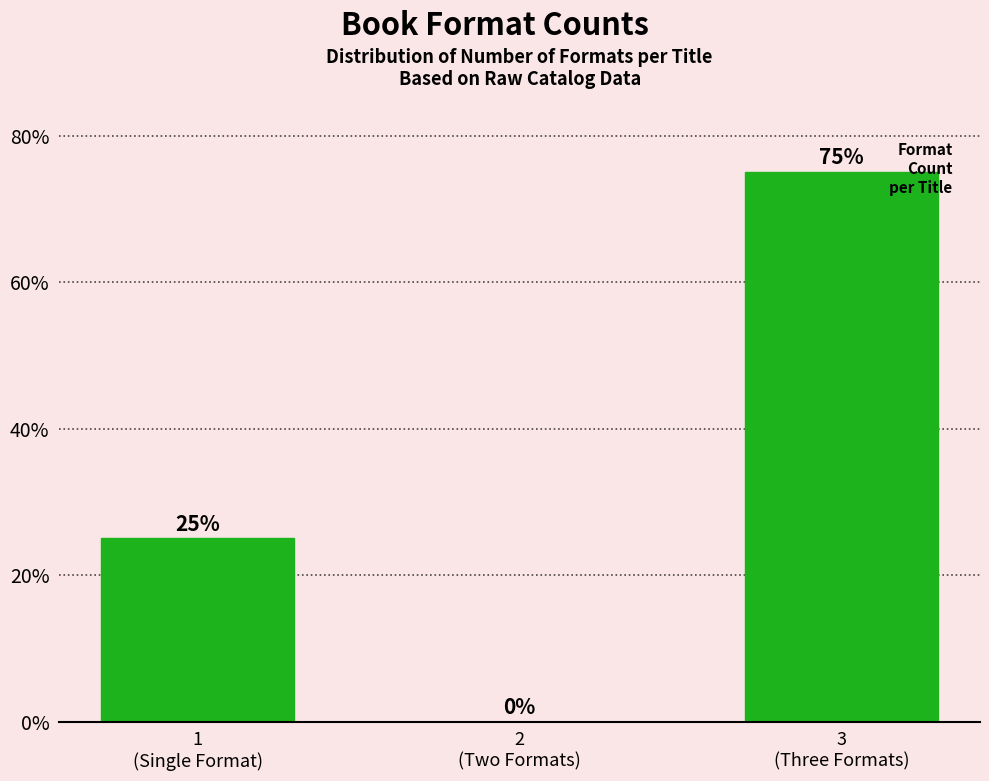

How many values are between 0 and 75?

3